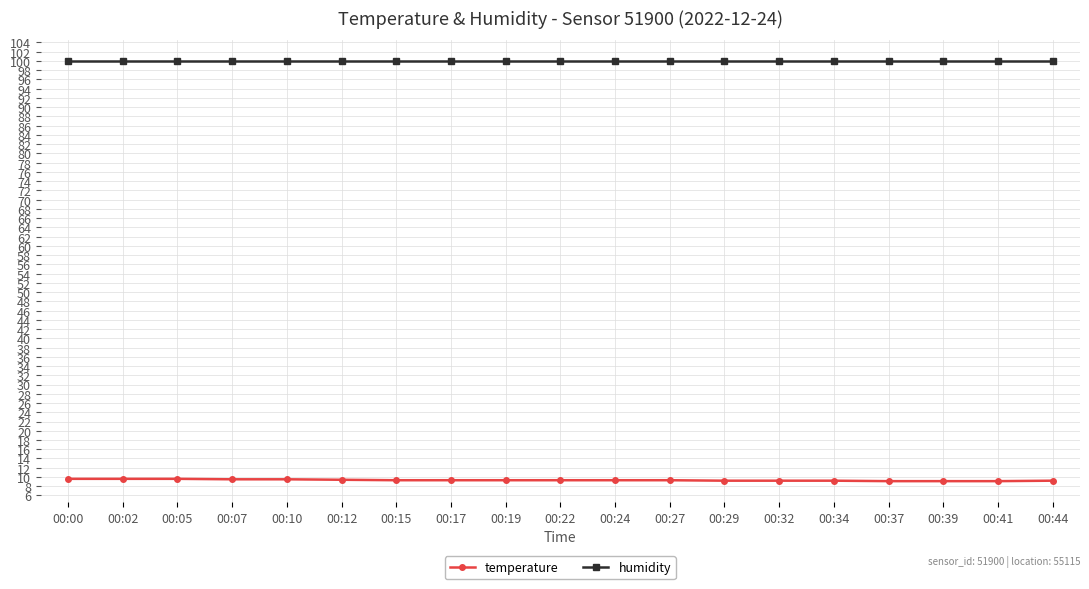

What is the sum of all humidity values?

1898.1